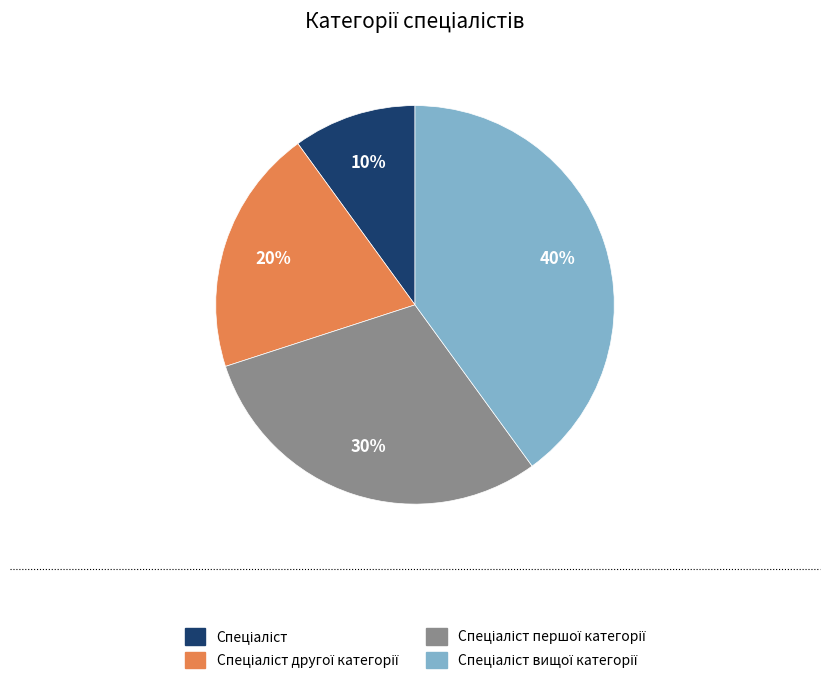

Is there any slice that represents more than half of the pie?

No